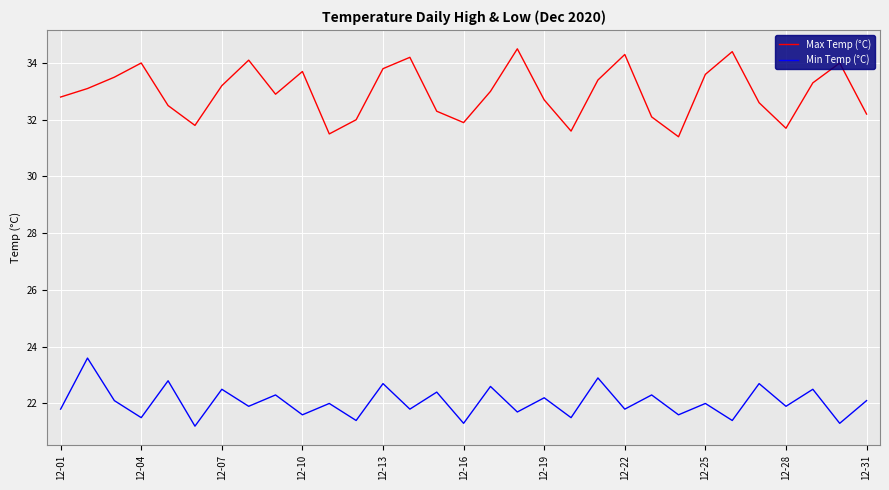

Which series has the largest total across all categories?

Max Temp (°C)